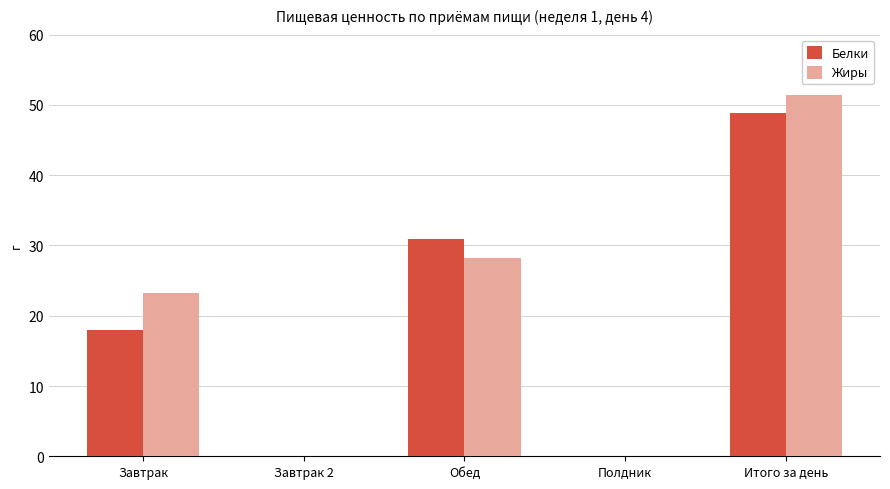

Is the value of Жиры at Обед greater than the value of Белки at Итого за день?

No